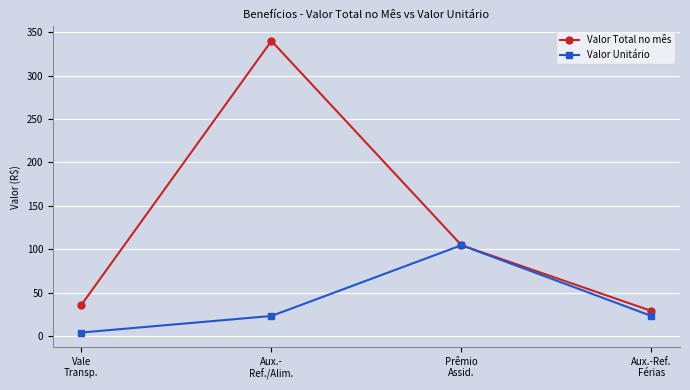

Which series has the largest total across all categories?

Valor Total no mês